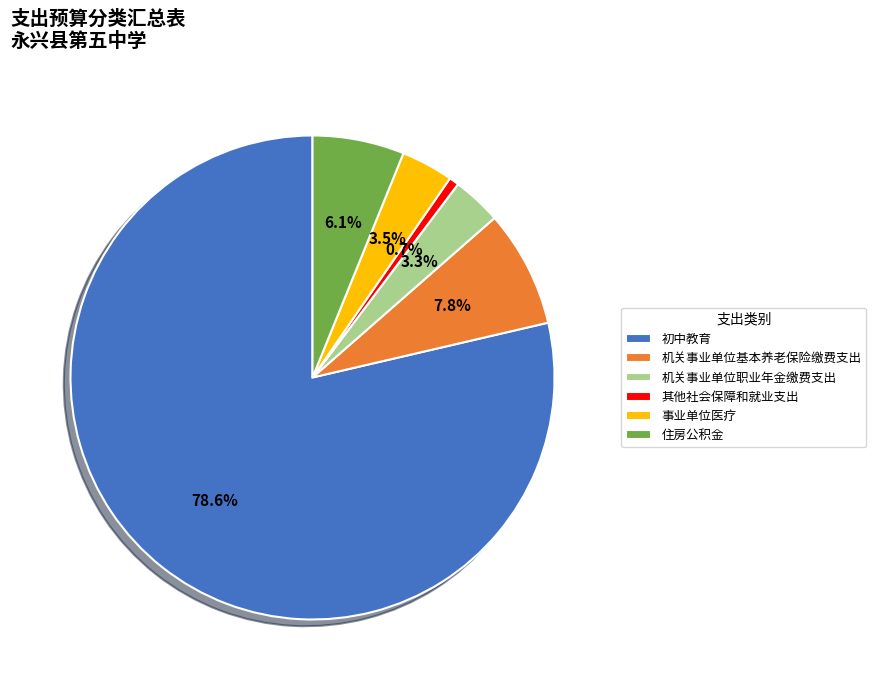

Which category has the biggest portion of the pie?

初中教育